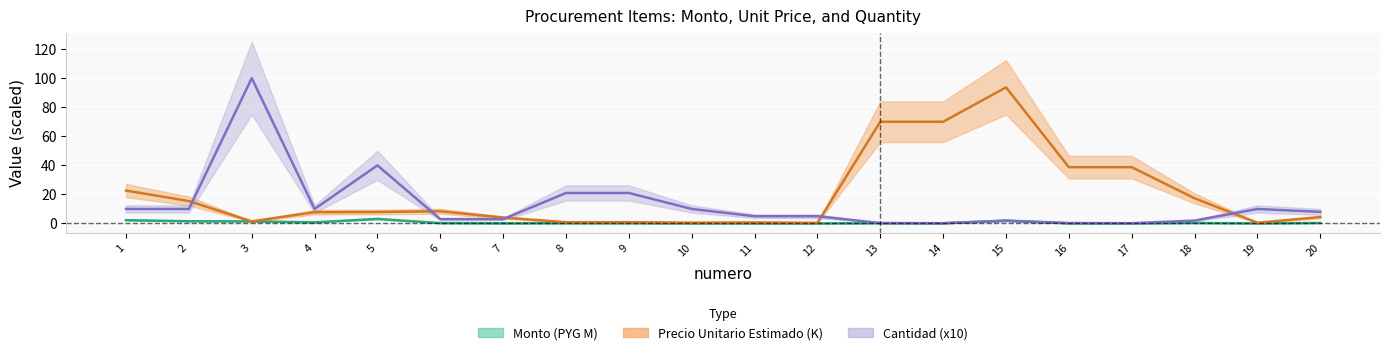

The cantidad series shows 3.0 at 6. True or false?

True